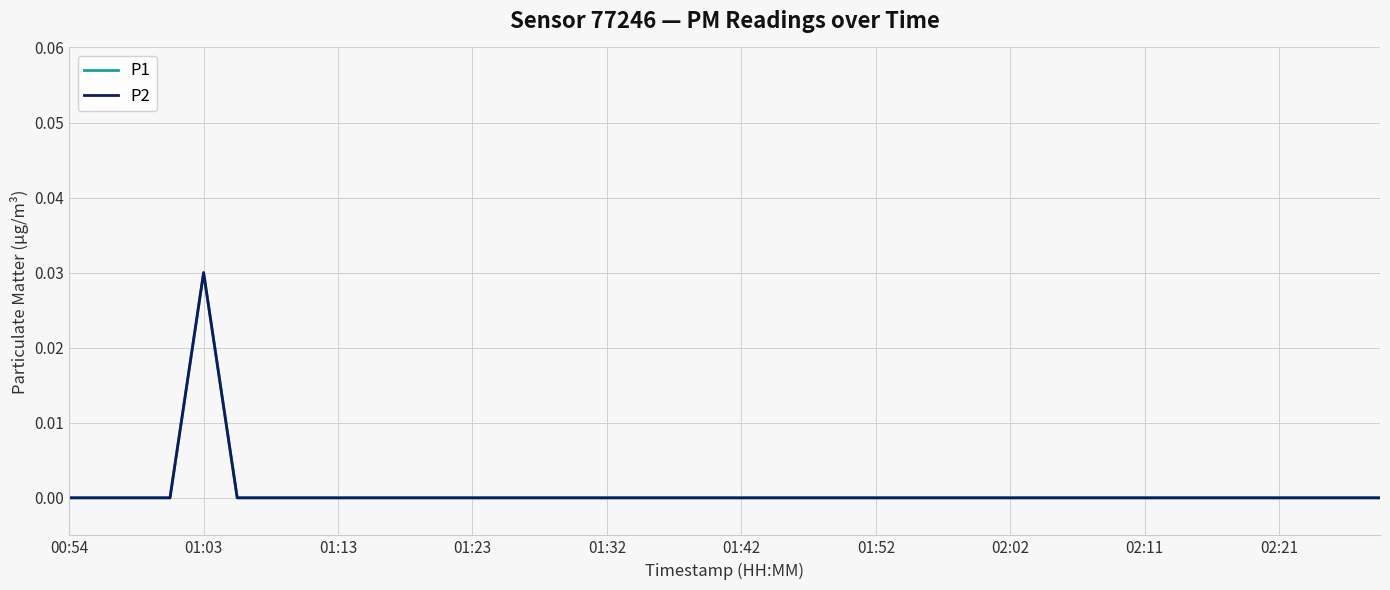

Does the chart display data point markers on the line(s)?

No